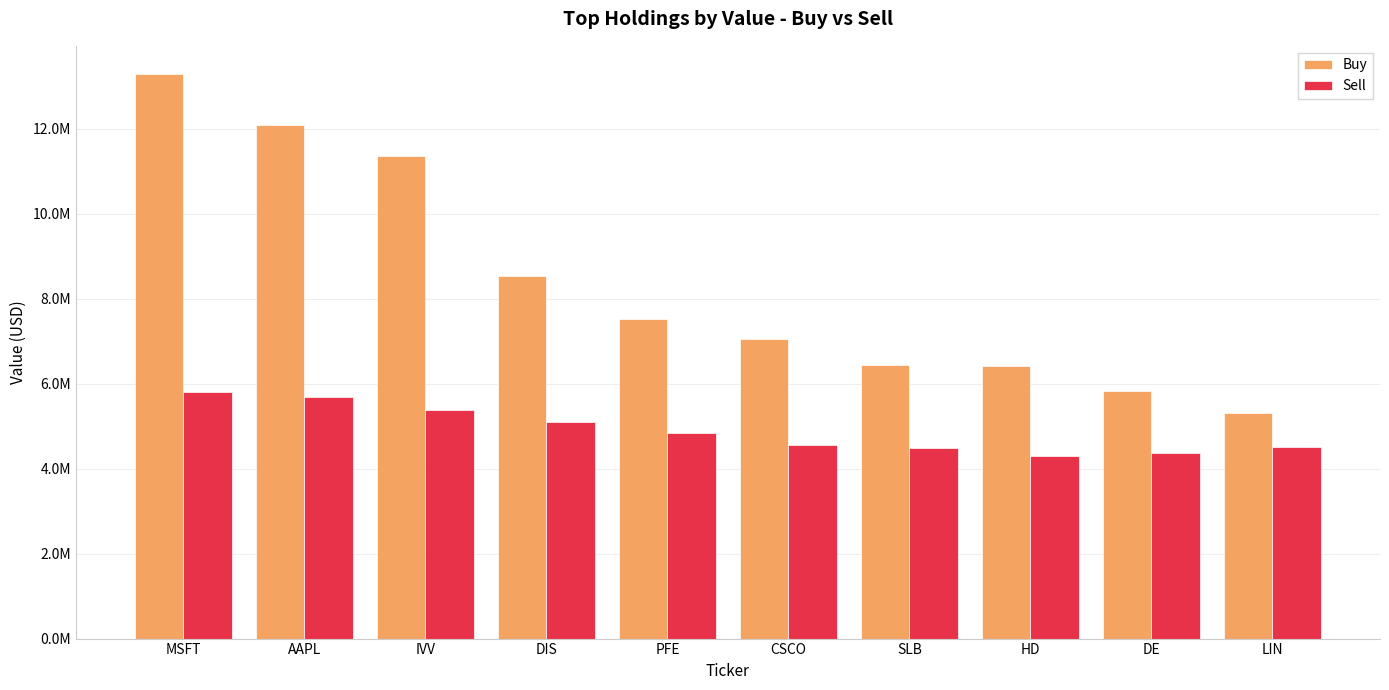

Are the bars grouped side by side (vs. stacked)?

Yes